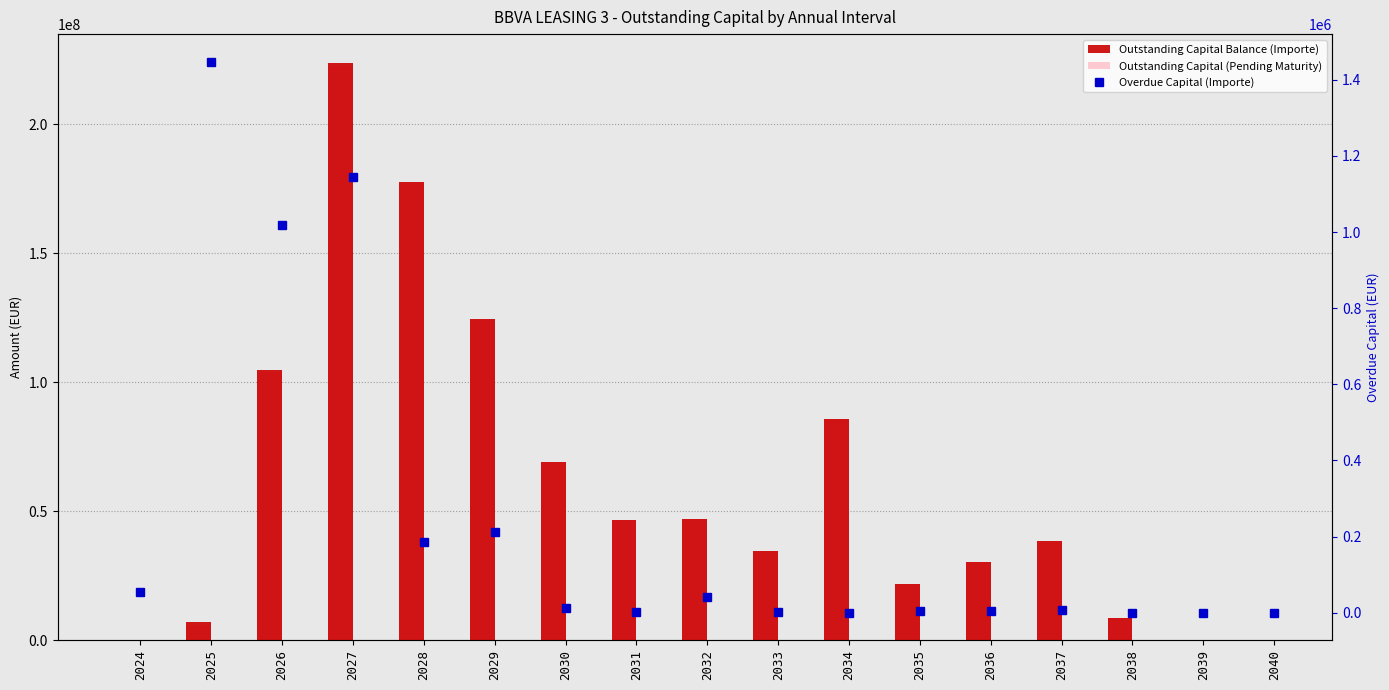

Reading left to right, what are all the values shown in this chart?

Outstanding Capital Balance (Importe): 2024=54080.2	2025=7190827.4	2026=104835059.0	2027=223789966.2	2028=177513121.6	2029=124488092.0	2030=68949026.3	2031=46802133.1	2032=46966347.2	2033=34425023.6	2034=85894434.2	2035=21855009.4	2036=30496196.5	2037=38429255.3	2038=8452359.8	2039=300175.4	2040=146705.9
Outstanding Capital (Pending Maturity): 2024=0.0	2025=5743006.0	2026=103815189.0	2027=222645616.6	2028=177327784.7	2029=124275280.6	2030=68935827.0	2031=46798925.5	2032=46924410.3	2033=34423997.7	2034=85894179.6	2035=21850826.3	2036=30492856.1	2037=38422184.2	2038=8451979.4	2039=300175.4	2040=146705.9
Overdue Capital (Importe): 2024=54080.2	2025=1447821.4	2026=1019870.0	2027=1144349.6	2028=185336.9	2029=212811.4	2030=13199.3	2031=3207.6	2032=41936.9	2033=1025.9	2034=254.6	2035=4183.1	2036=3340.4	2037=7071.1	2038=380.4	2039=0.0	2040=0.0